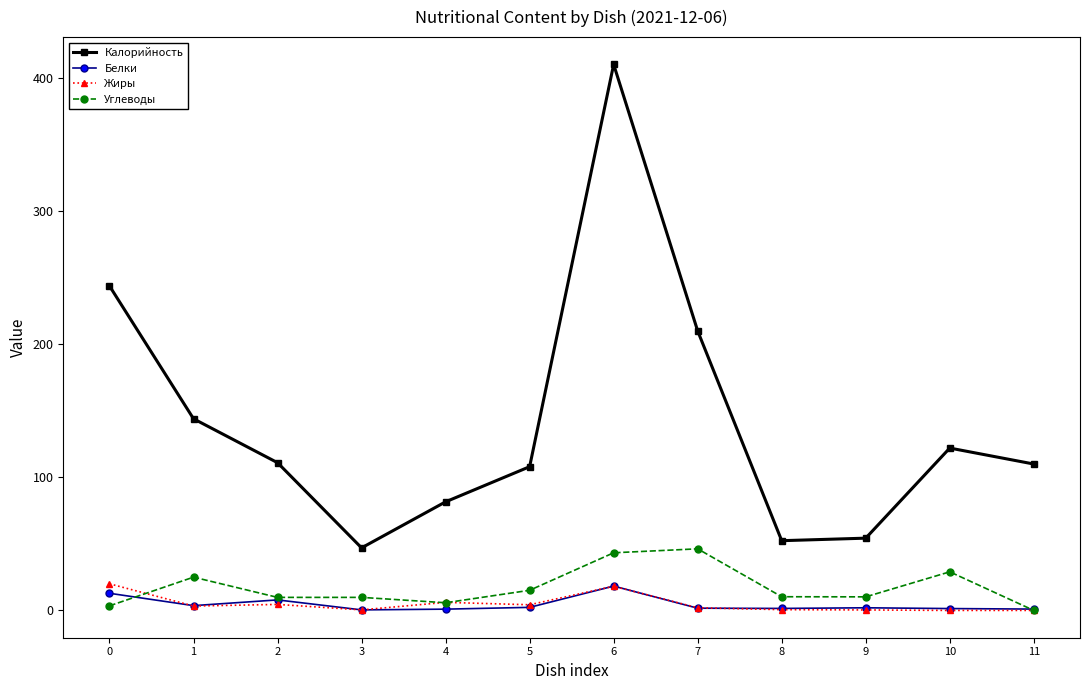

At which category is the sum across all series the highest?

6